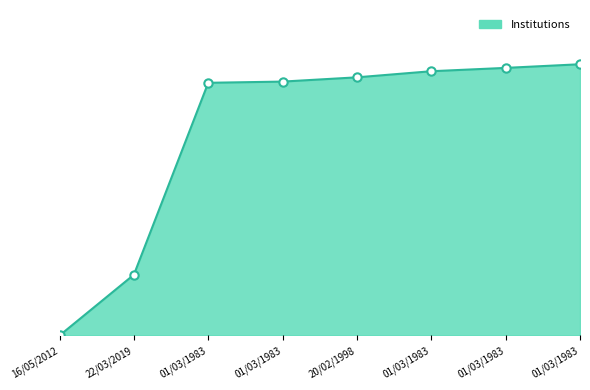

True or false: there are more than 0 points higher than both neighbors.

False